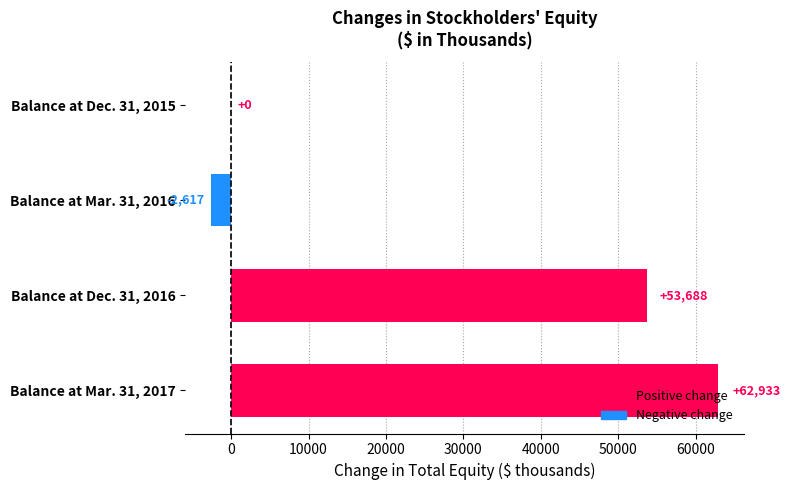

Which has a higher value, Balance at Dec. 31, 2015 or Balance at Dec. 31, 2016?

Balance at Dec. 31, 2016